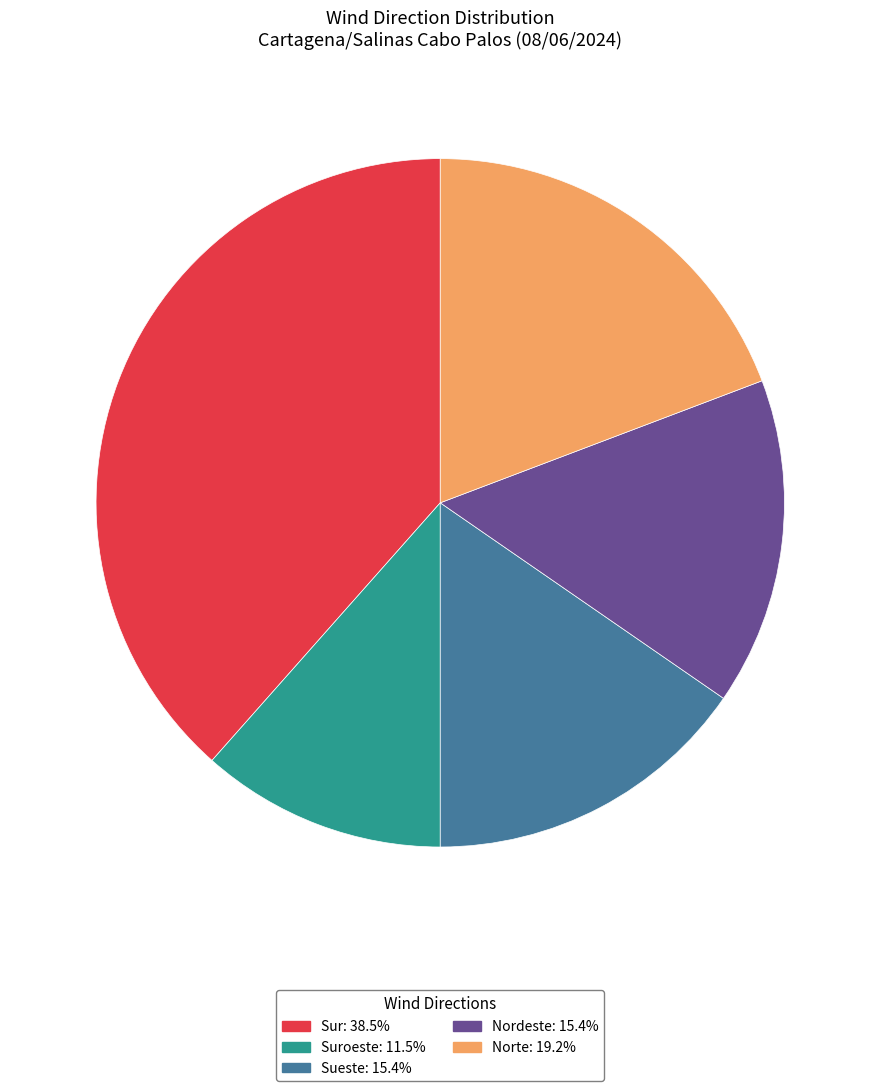

Does Suroeste: 11.5% represent more than half of the total?

No